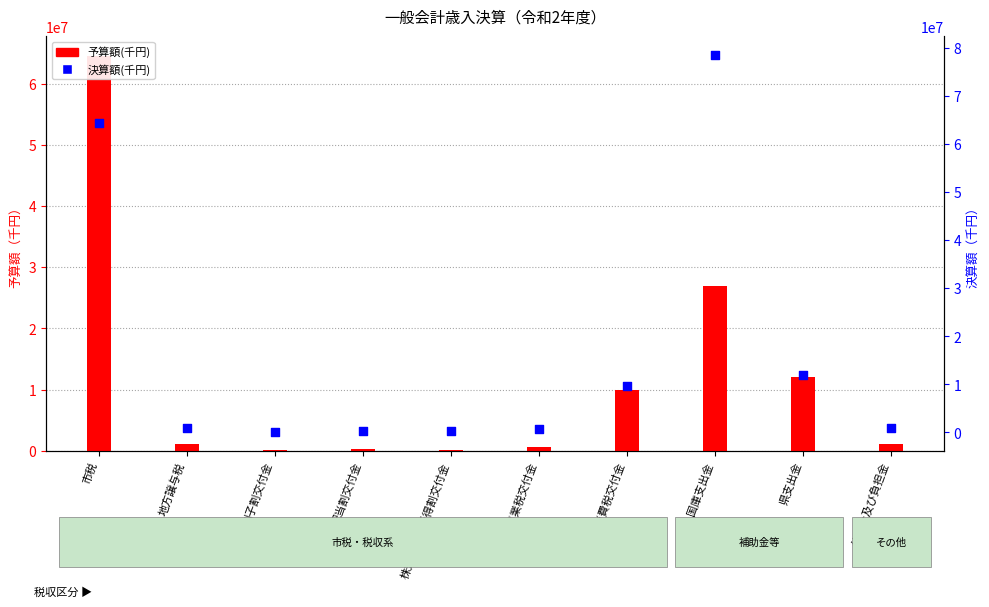

Which series contains the lowest Y value?

予算額(千円)